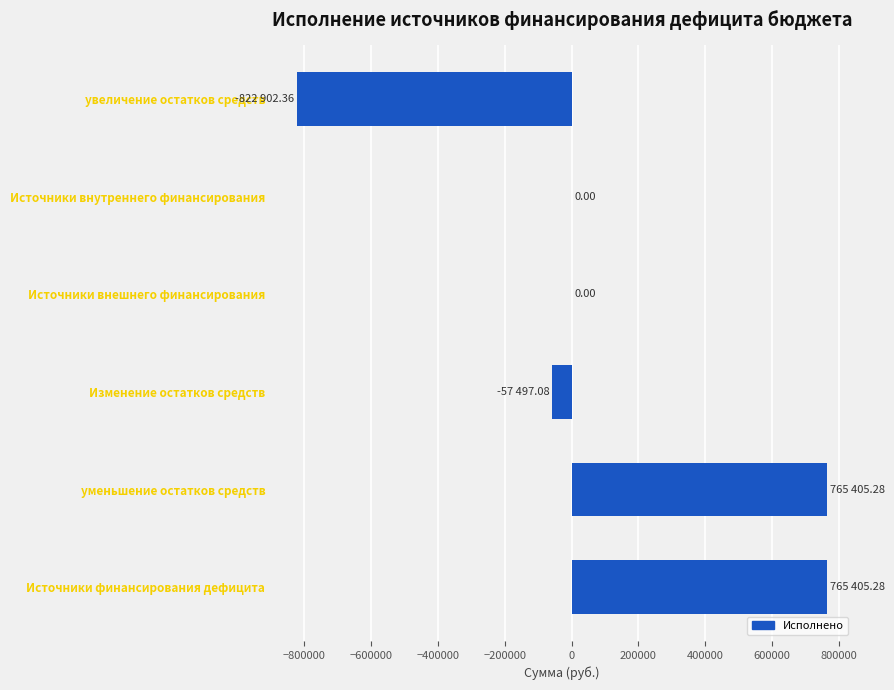

What is the sum of all values?

650411.1